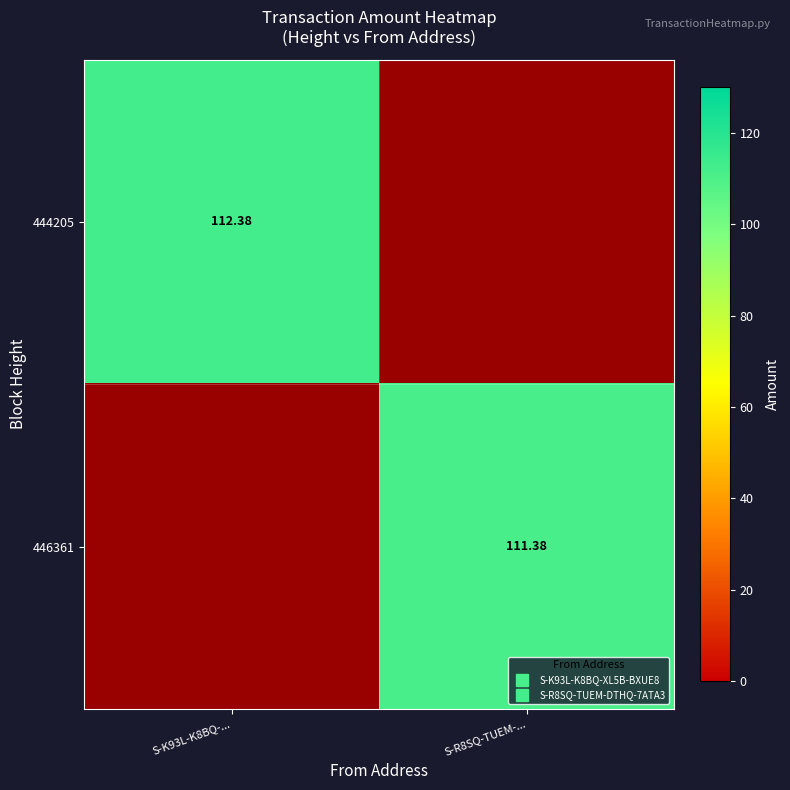

What is the difference between the 446361 values at S-R8SQ-TUEM-... and S-K93L-K8BQ-...?

111.4